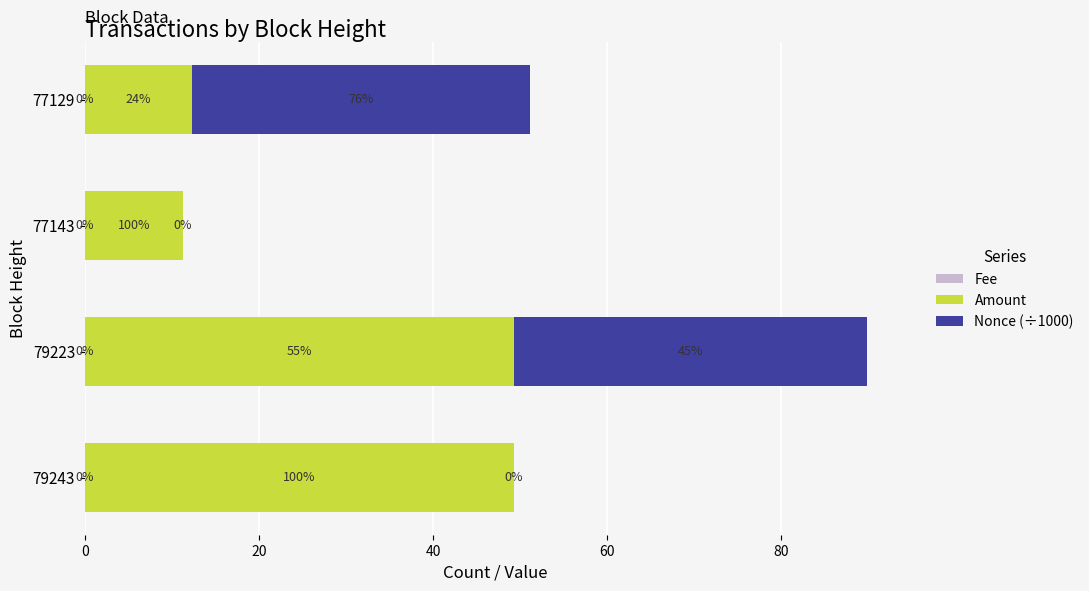

At which category is the sum across all series the highest?

79223